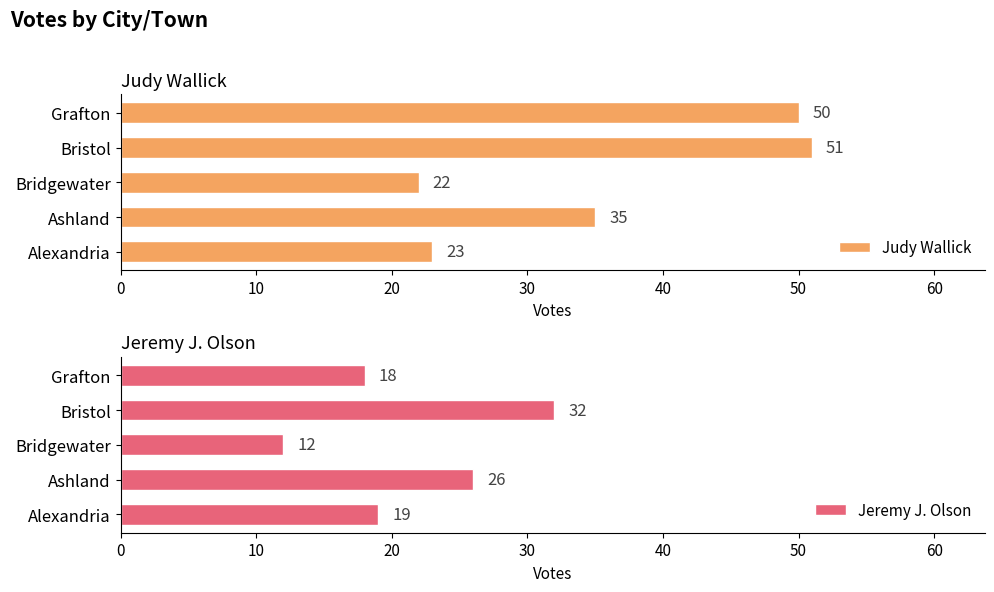

Rank the series by their maximum value, from lowest to highest.

Jeremy J. Olson, Judy Wallick